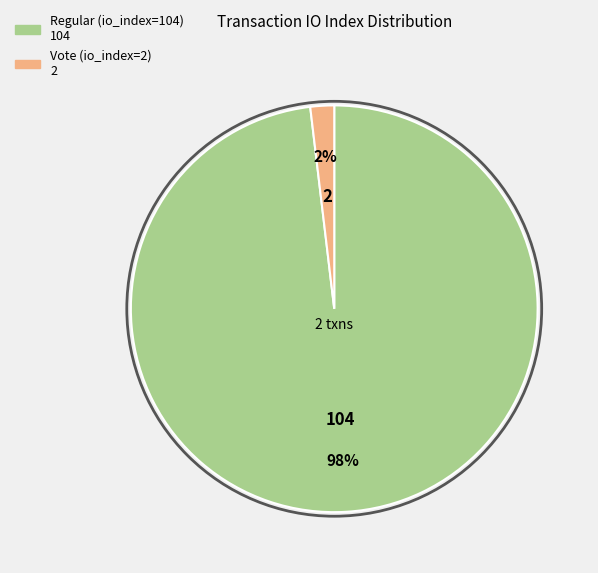

Which slice represents more than half of the pie?

Regular (io_index=104)